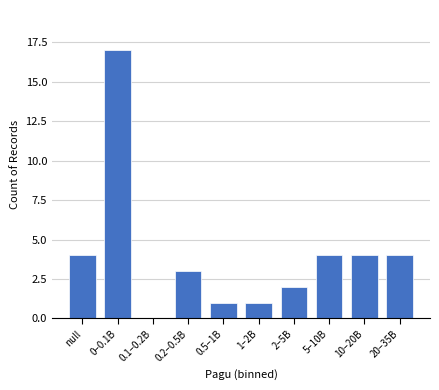

Reading left to right, extract all data points from this chart.

null=4	0–0.1B=17	0.1–0.2B=0	0.2–0.5B=3	0.5–1B=1	1–2B=1	2–5B=2	5–10B=4	10–20B=4	20–35B=4